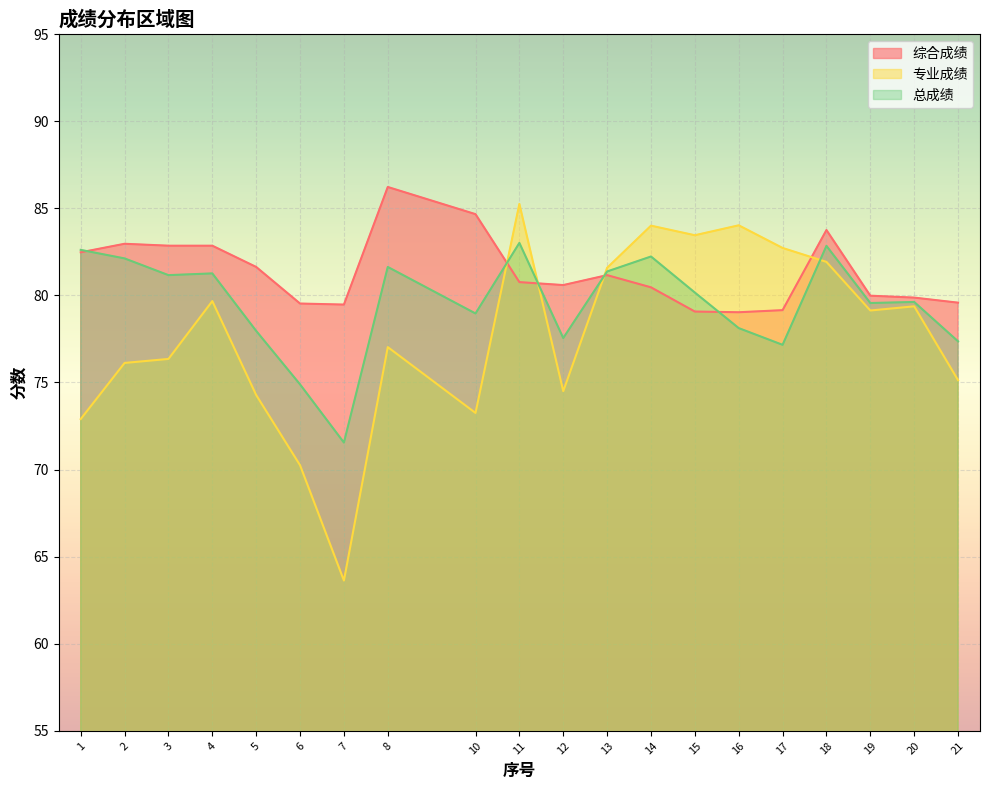

What are all the series names shown in the legend?

综合成绩, 专业成绩, 总成绩